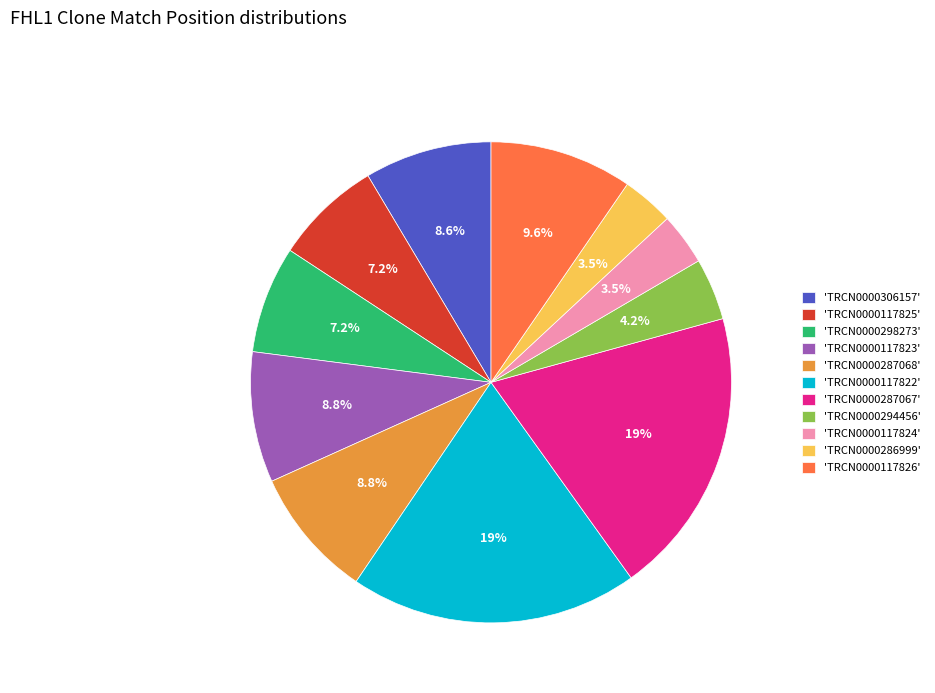

What is the ratio of the value at 'TRCN0000287068' to the value at 'TRCN0000117824'?

2.5